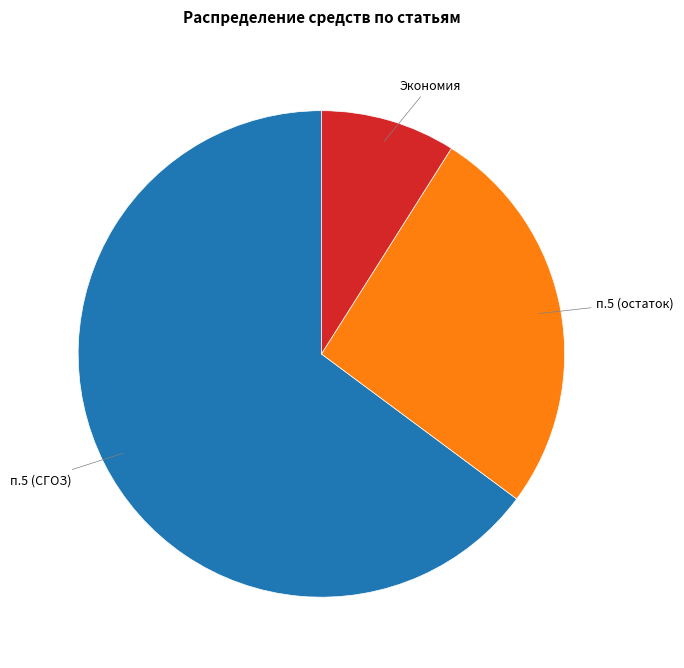

Does any single category account for the majority?

Yes